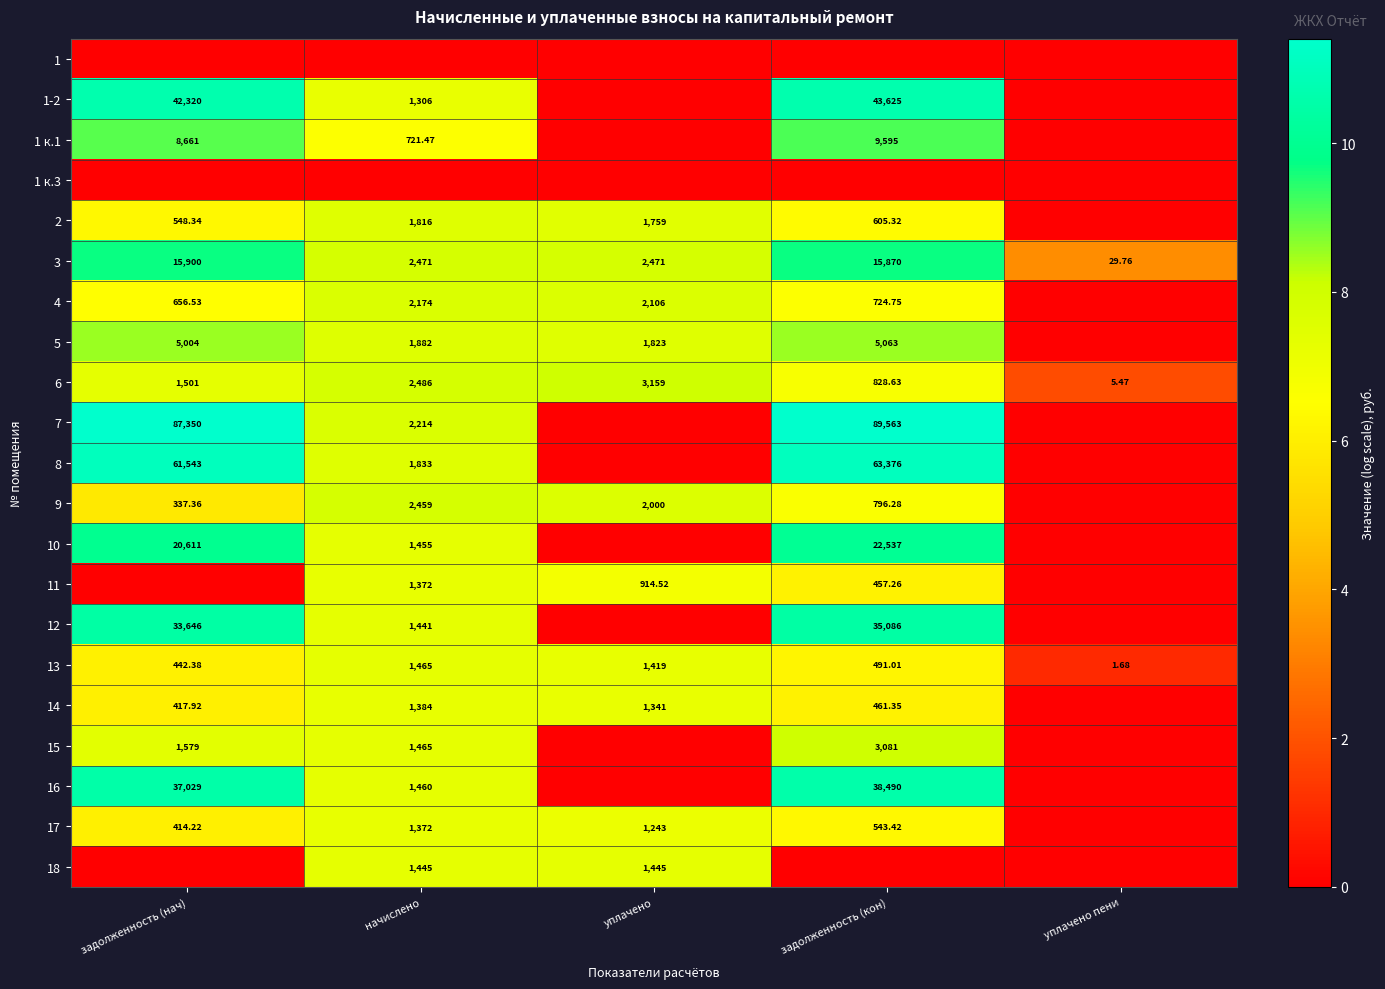

At which label does 3 first exceed 2471?

задолженность (нач)